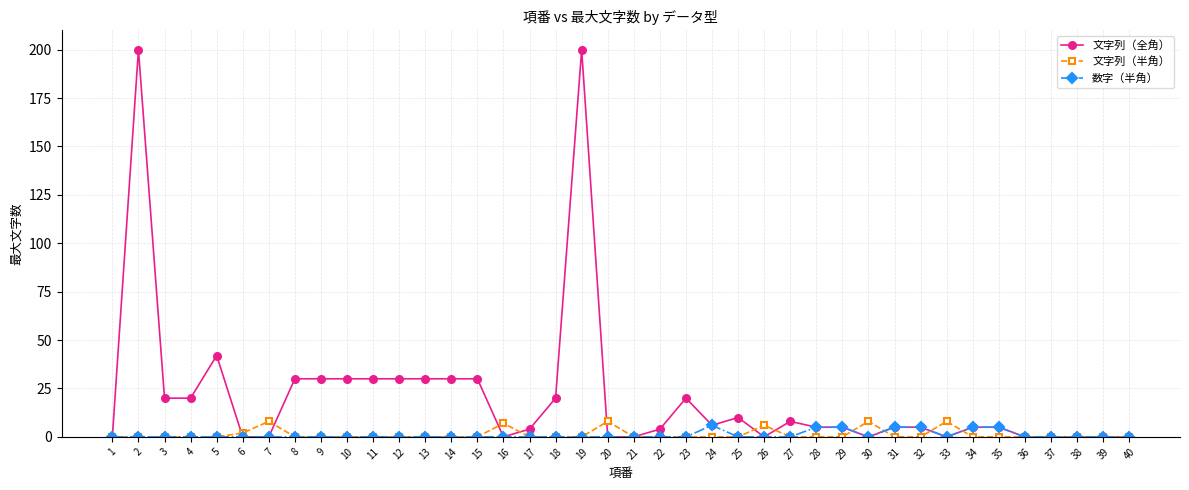

At which category does 文字列（全角） reach its first local peak?

2